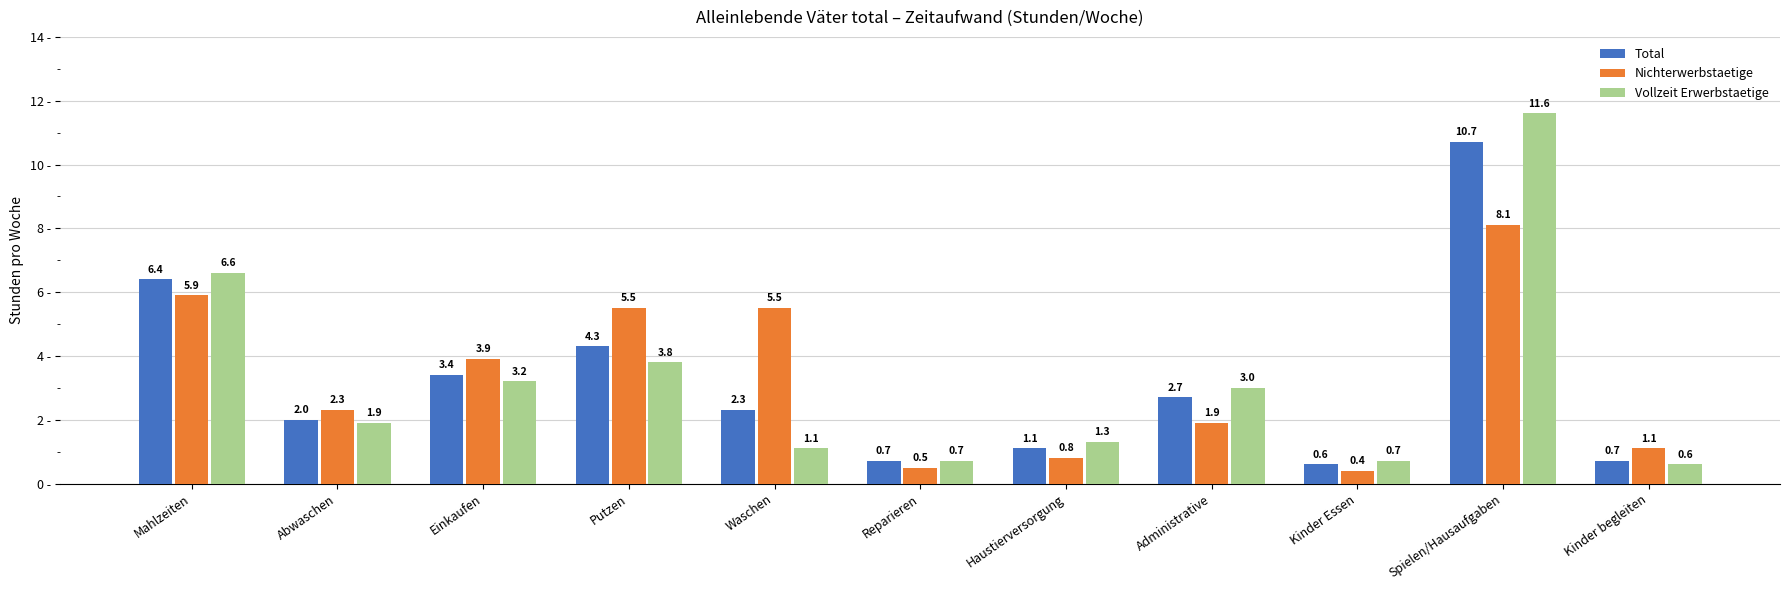

How many distinct data groups are displayed?

3